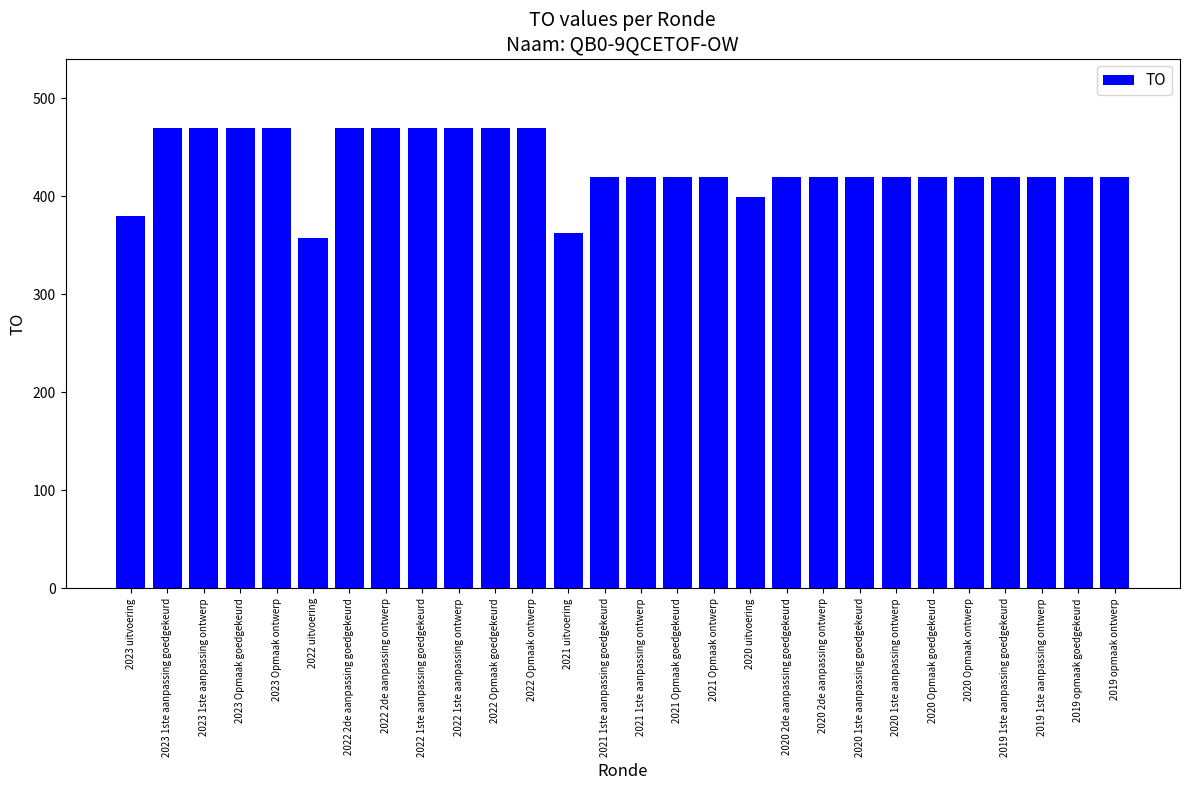

What is the sum of the values at 2019 1ste aanpassing goedgekeurd and 2020 1ste aanpassing ontwerp?

840